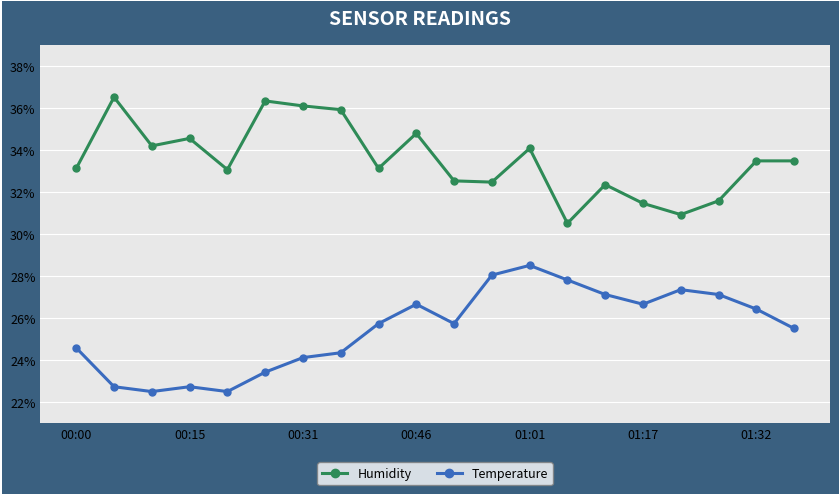

At how many categories does at least one series exceed 29?

20